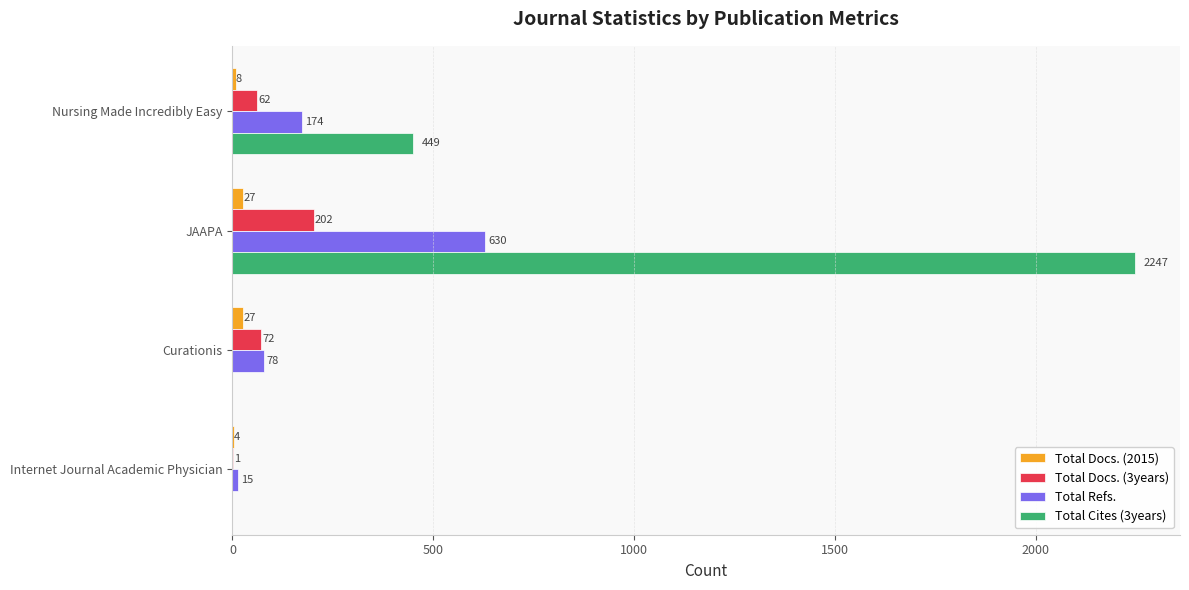

What is the sum of the Total Cites (3years) values at JAAPA and Nursing Made Incredibly Easy?

2696